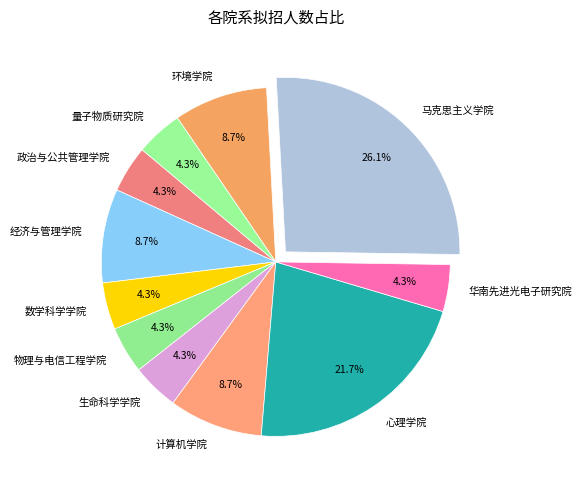

How many segments does this pie chart have?

11